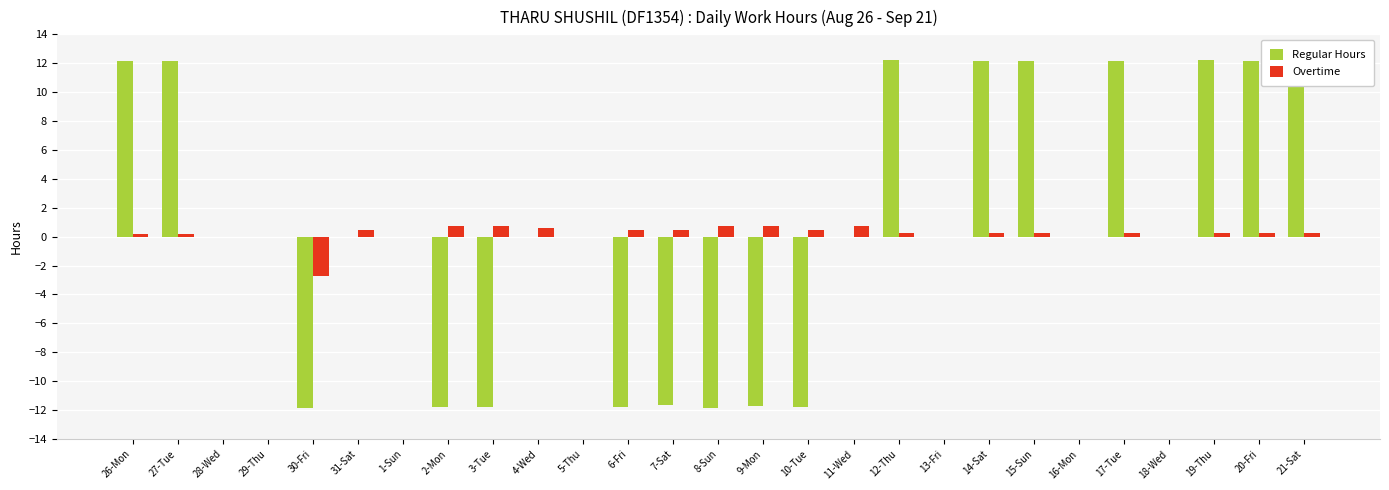

How many categories are shown in the chart?

27